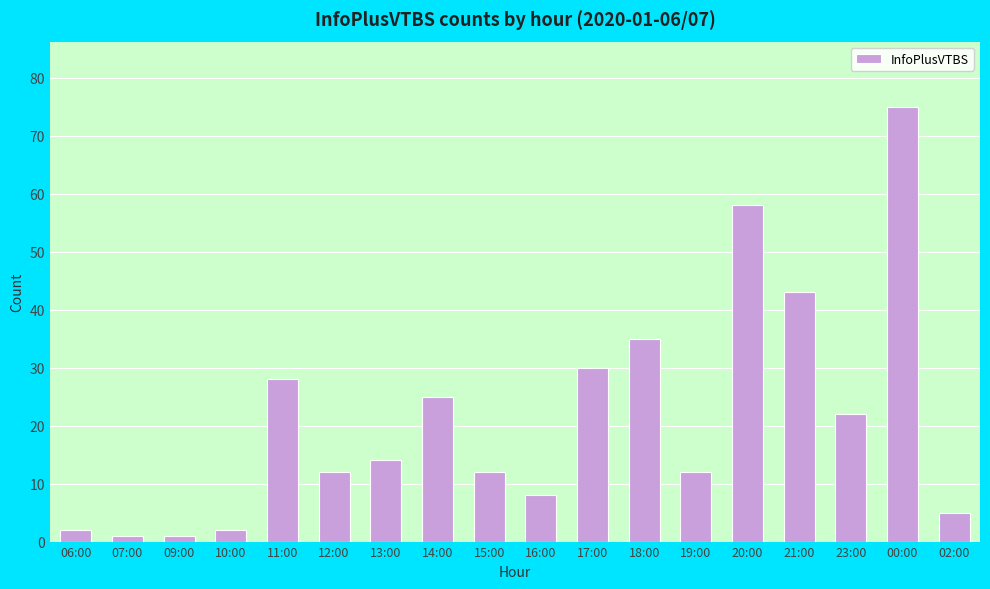

What is the minimum value shown in the chart?

1